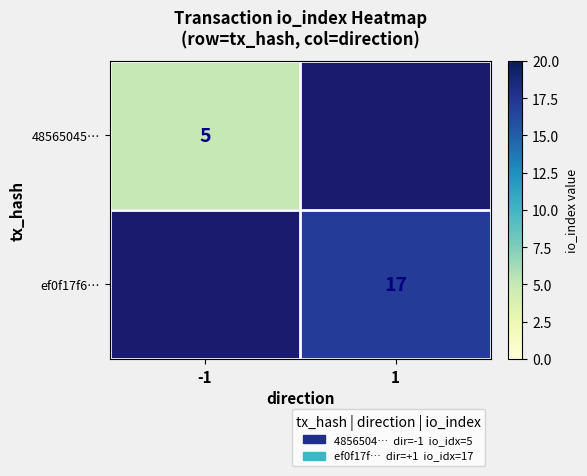

True or false: ef0f17f6… has a value of 17 at 1.

True